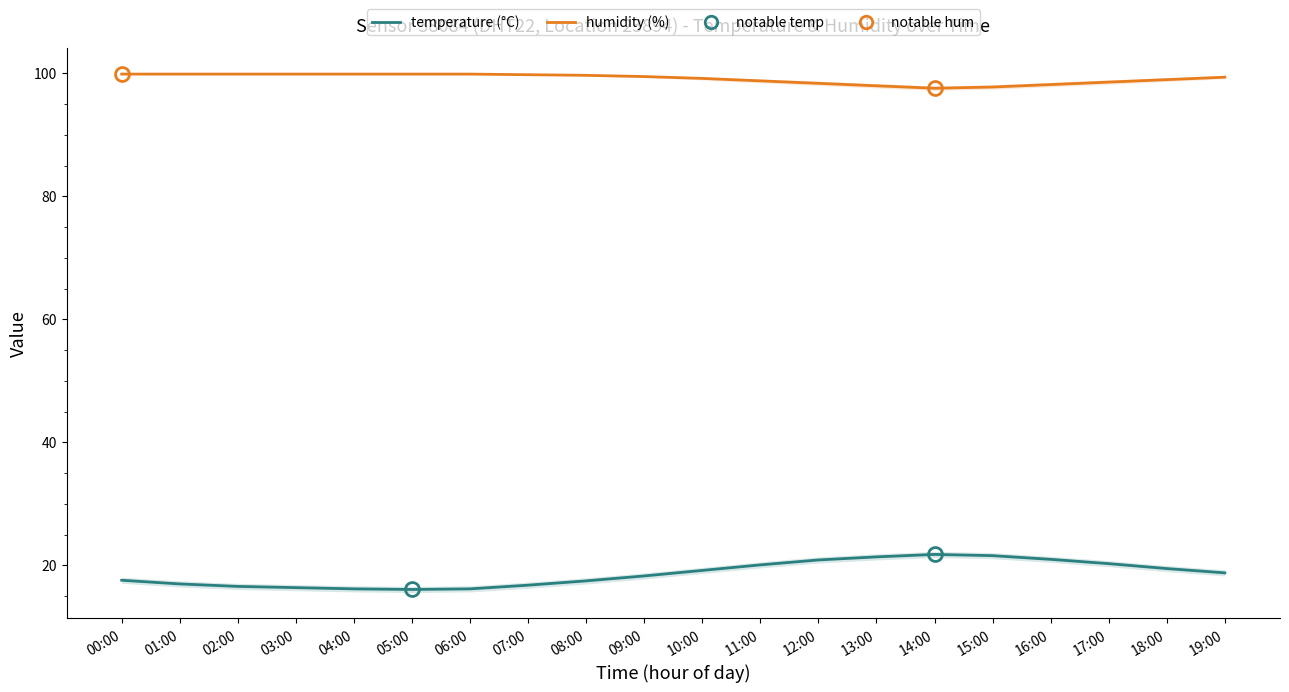

Is it true that temperature (°C) equals 16.6 at 02:00?

True